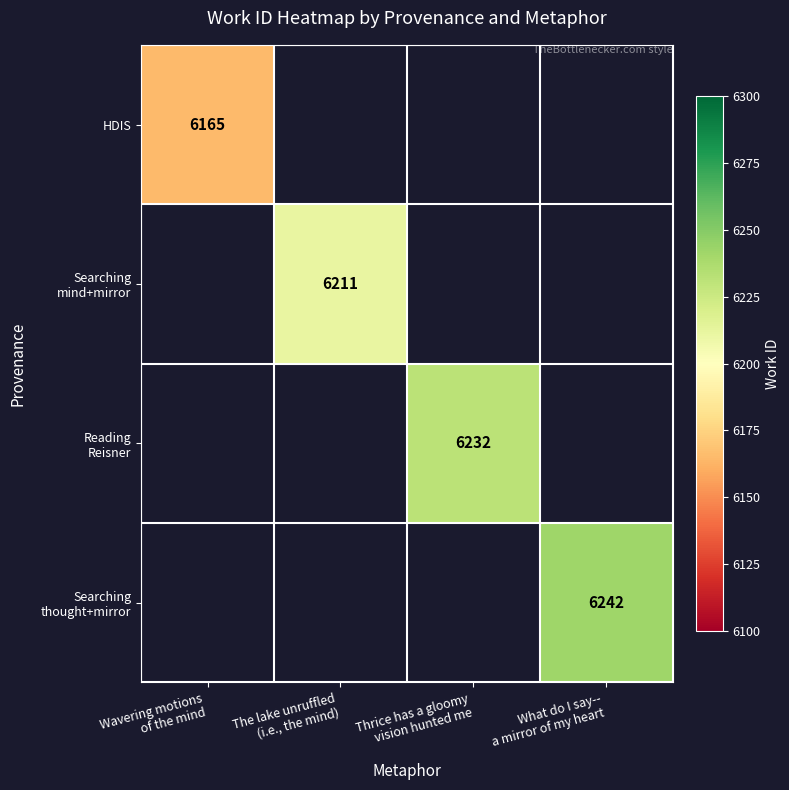

List the series in order of their peak value, lowest first.

HDIS, Searching mind+mirror, Reading Reisner, Searching thought+mirror